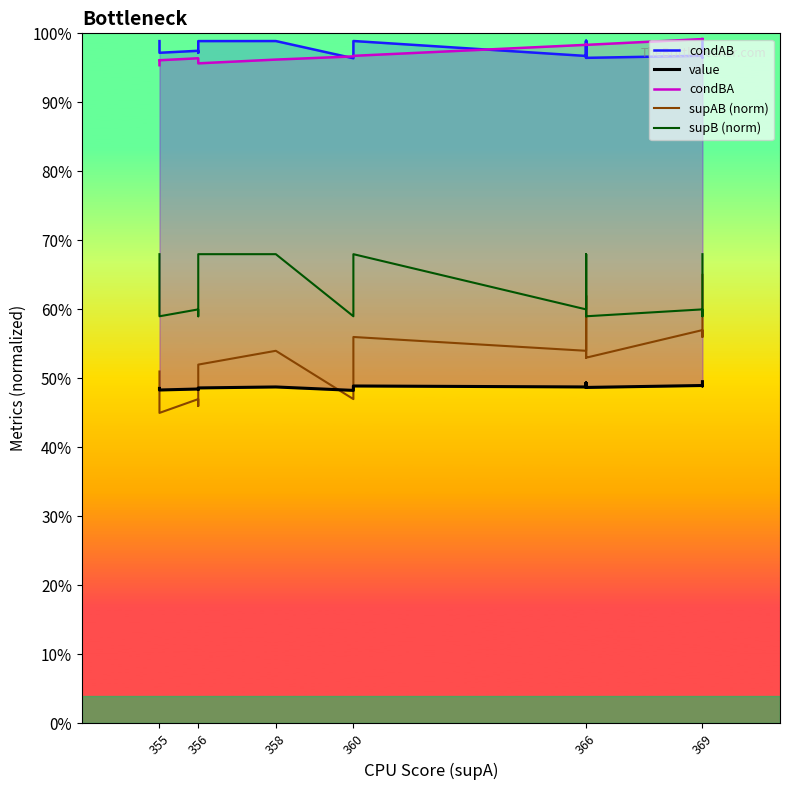

Does the chart display data point markers on the line(s)?

No